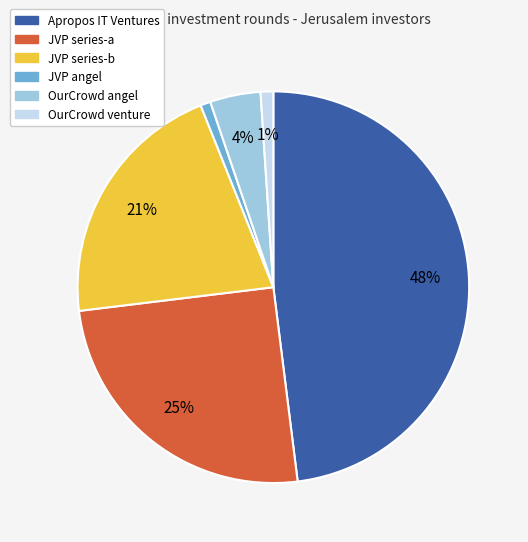

To the nearest percent, what is the difference between the largest and smallest slice percentages?

47%